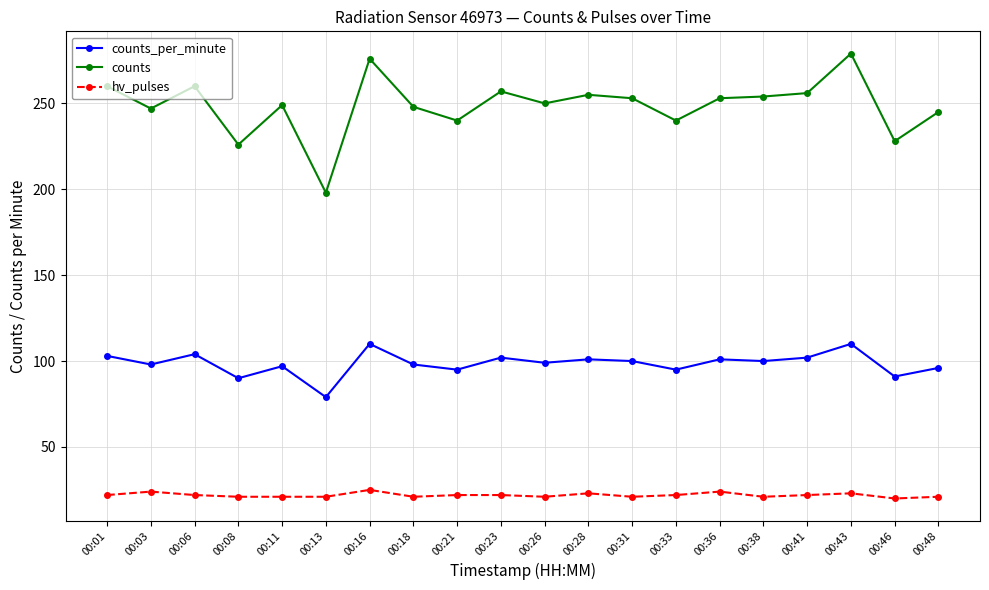

How many values in the counts series are below 253?

10